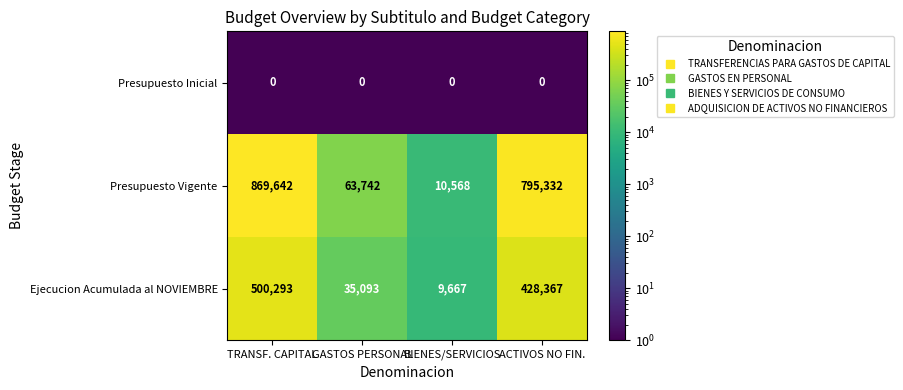

What is the highest value of the Ejecucion Acumulada al NOVIEMBRE series?

500293